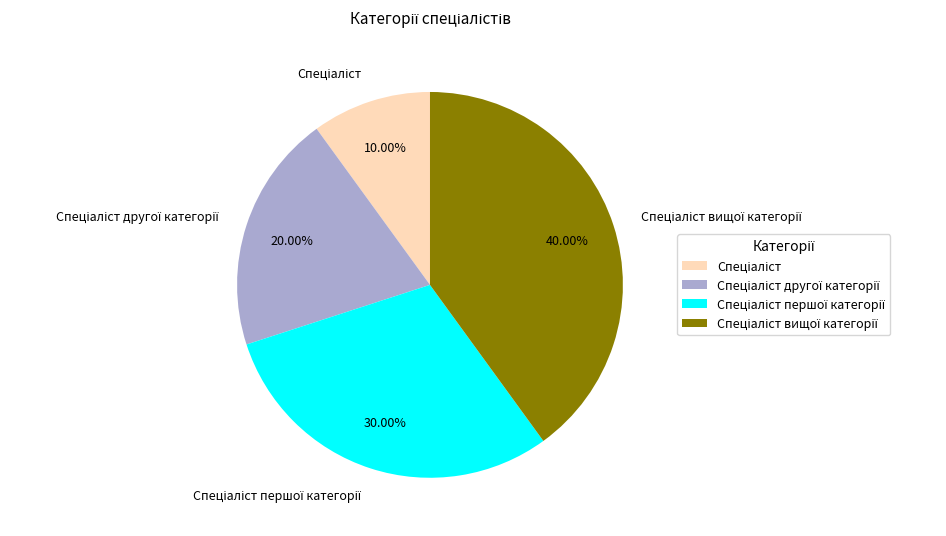

Is there a majority slice in this chart?

No